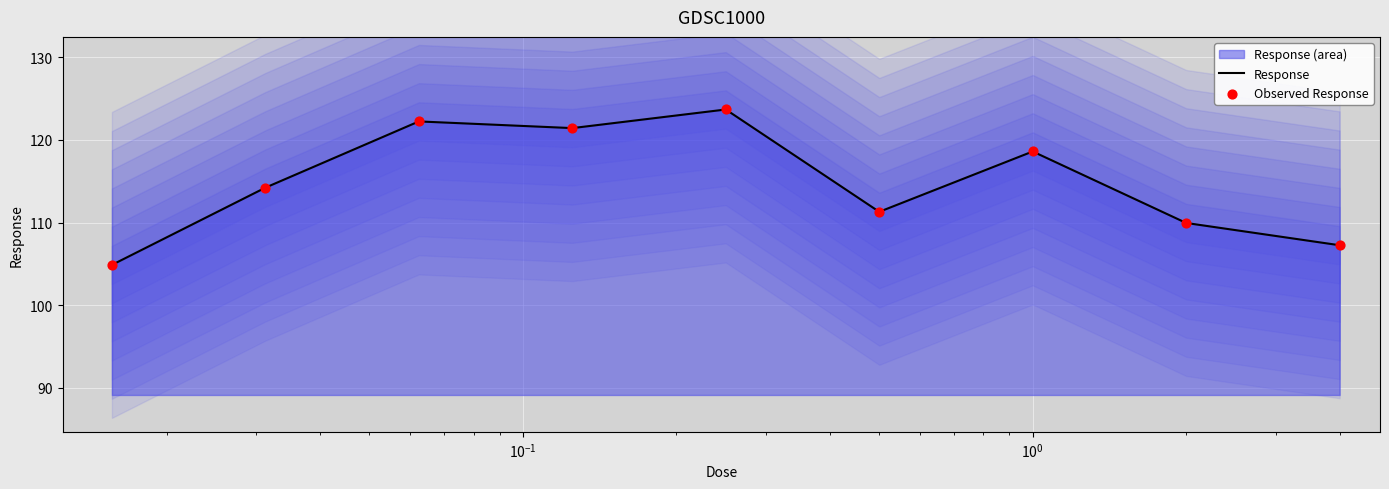

Which series has the widest spread of Y values?

Response